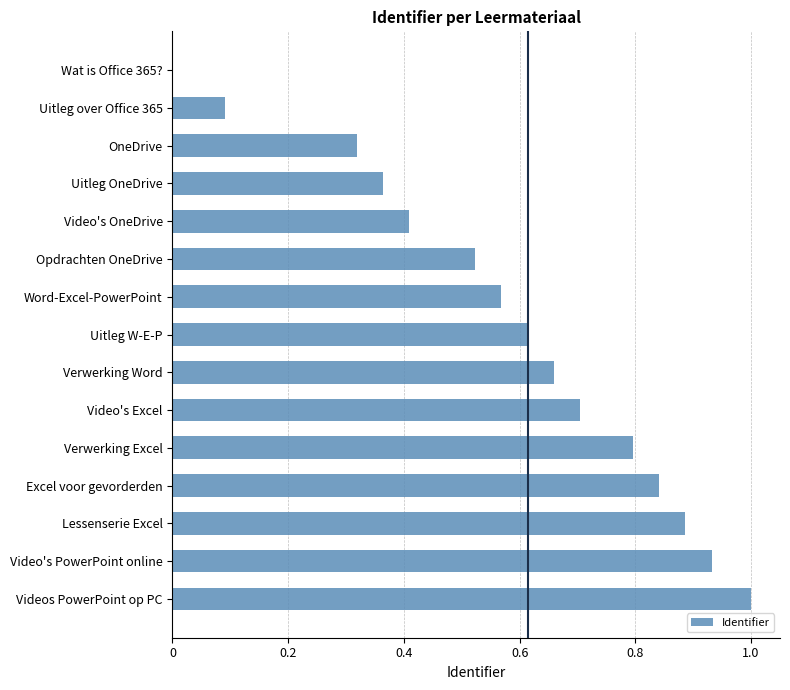

What is the greatest value displayed?

1.0